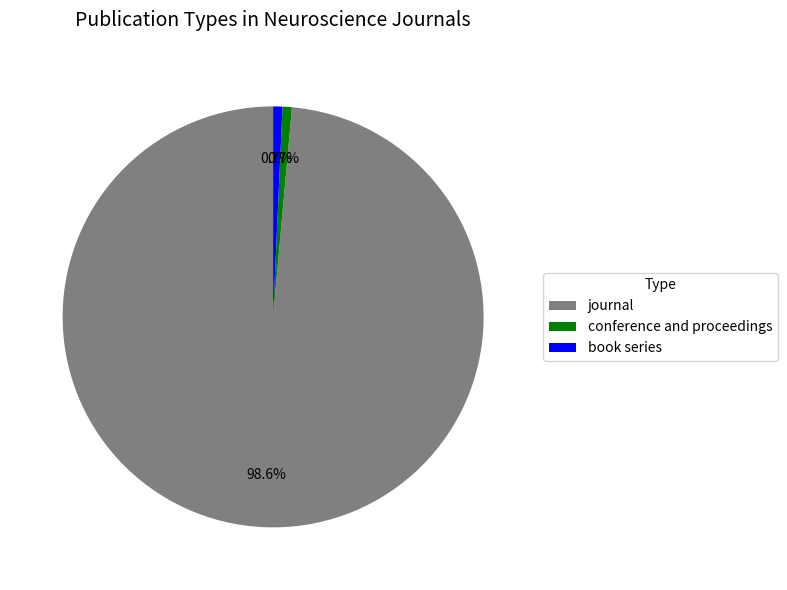

Which slice is the largest?

journal